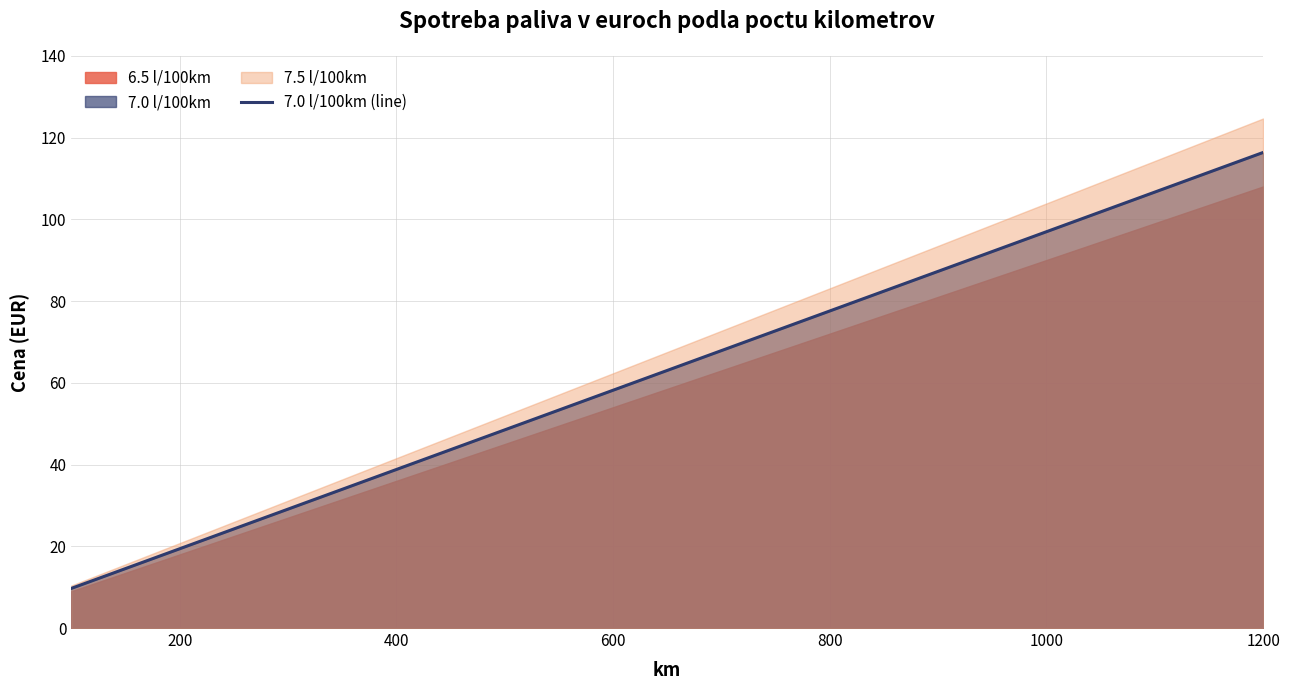

What is the value of the 3rd point from the left?

29.1